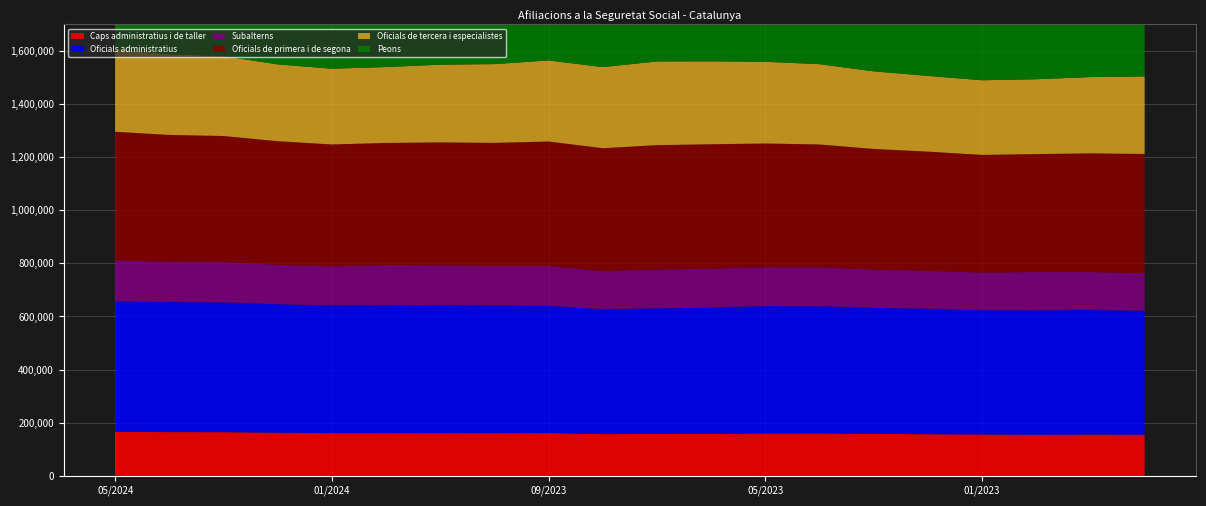

Reading left to right, list all the values displayed in this chart.

Caps administratius i de taller: 165270	164540	164380	162265	160615	160715	160530	160400	160950	157000	157470	158015	159320	159595	157815	156670	155260	154550	155015	154745
Oficials administratius: 491455	489915	488540	483815	480795	481875	482900	480700	479590	469935	473110	475005	480000	479150	474735	472325	468580	468535	469535	466440
Subalterns: 154195	151705	151995	148635	147175	151260	149590	148930	149430	143885	146425	146890	146245	146420	143985	143015	141115	144265	142515	141835
Oficials de primera i de segona: 484620	477390	474600	465200	459105	459610	462475	463660	468855	462680	468155	468585	465765	462455	454345	448660	443410	444125	447055	448835
Oficials de tercera i especialistes: 310965	304005	300700	289305	285225	285785	292630	296645	305310	305510	315250	312390	307790	302495	292200	285175	281175	281860	287365	291935
Peons: 371930	361155	354460	351225	344785	350225	363900	359670	366120	364835	374065	371115	368895	359765	348215	347660	344275	347530	360715	357270